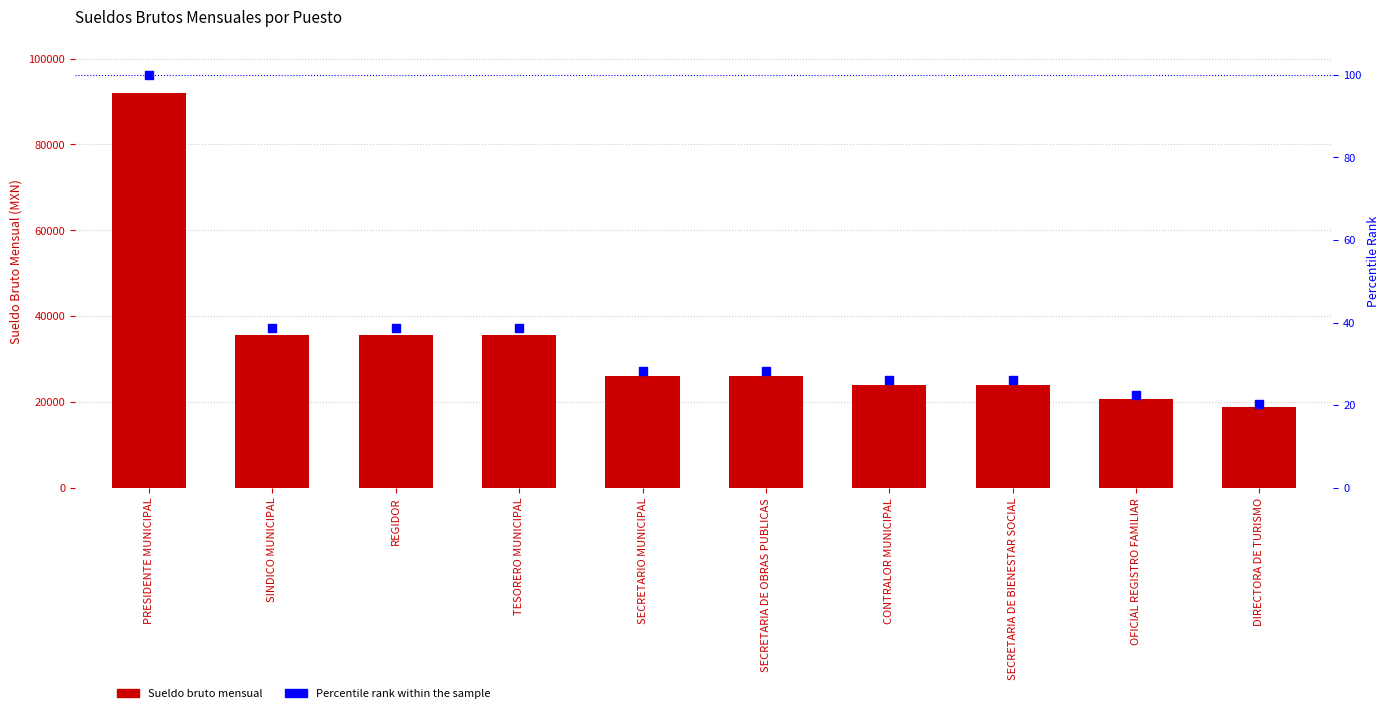

Which series has the largest total across all categories?

SUELDO BRUTO MENSUAL